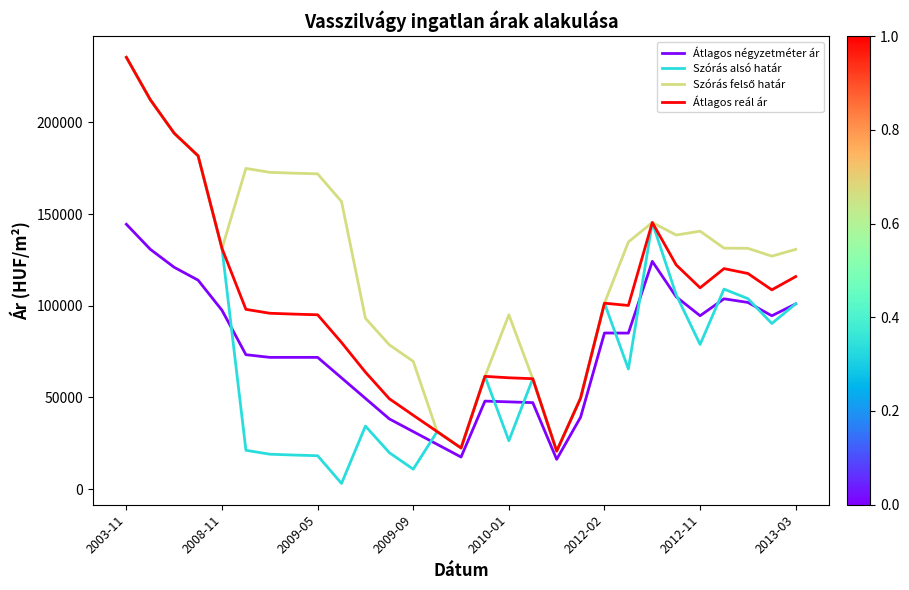

Which series has the widest spread of values?

Szórás alsó határ